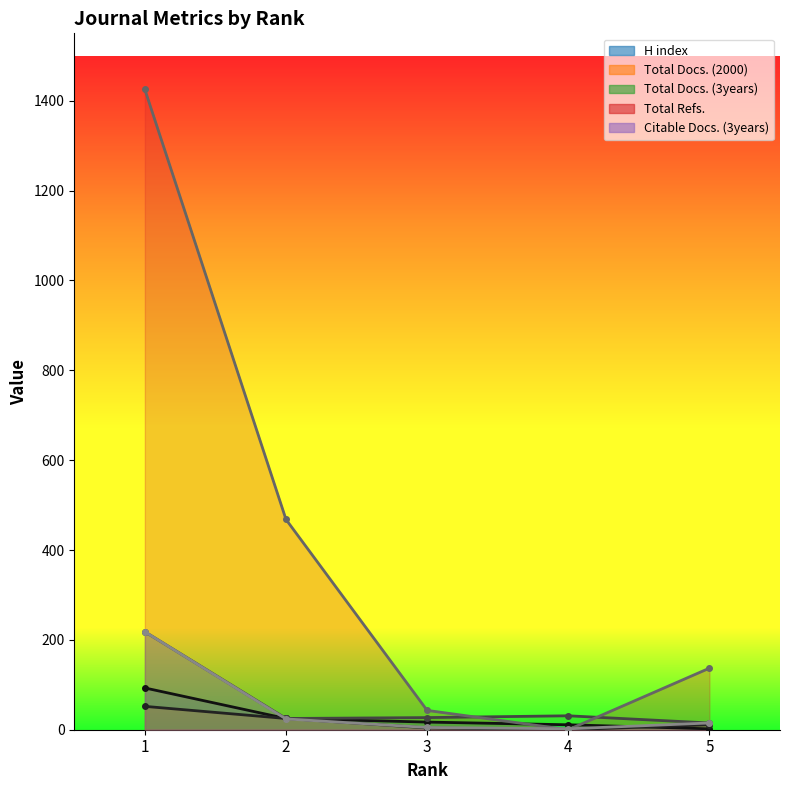

What is the average value of the Total Docs. (3years) series?

63